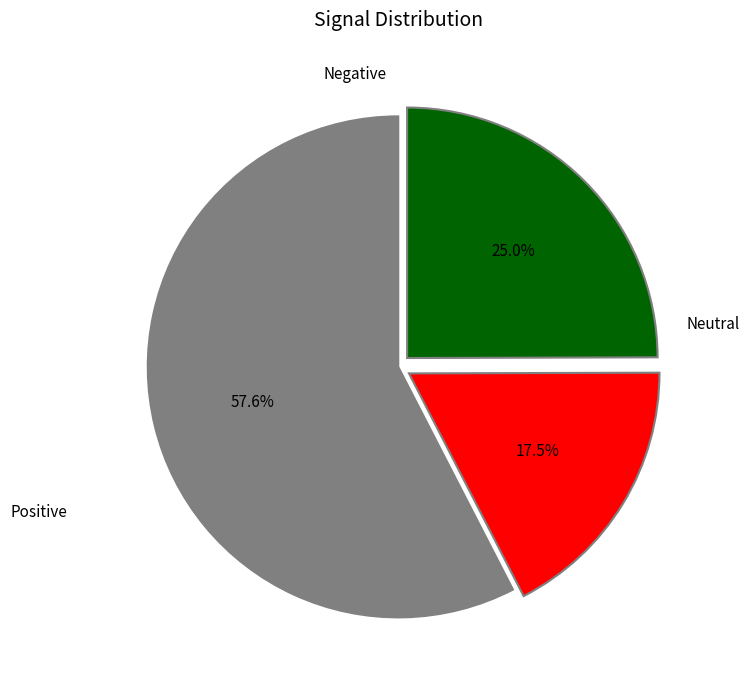

Is there a majority slice in this chart?

Yes